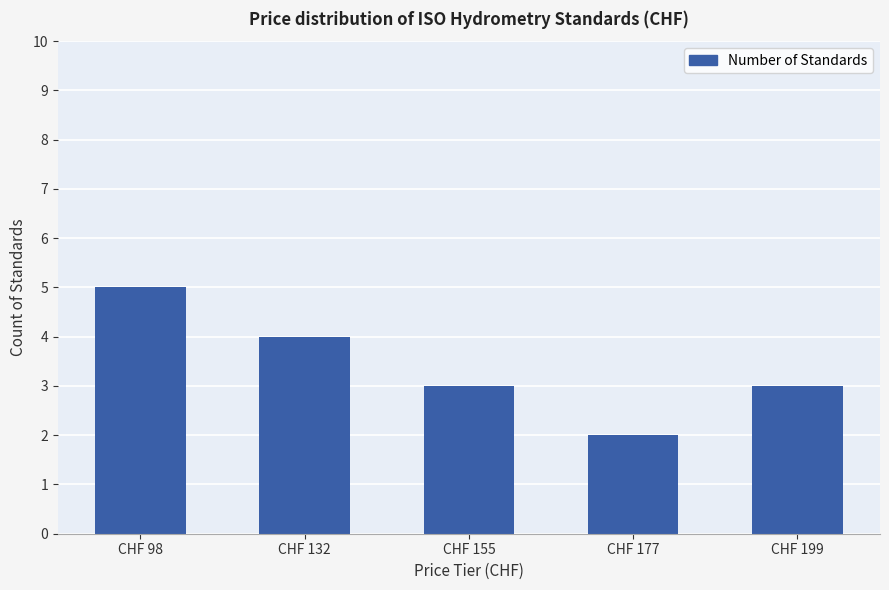

What is the change in value from CHF 98 to CHF 132?

-1